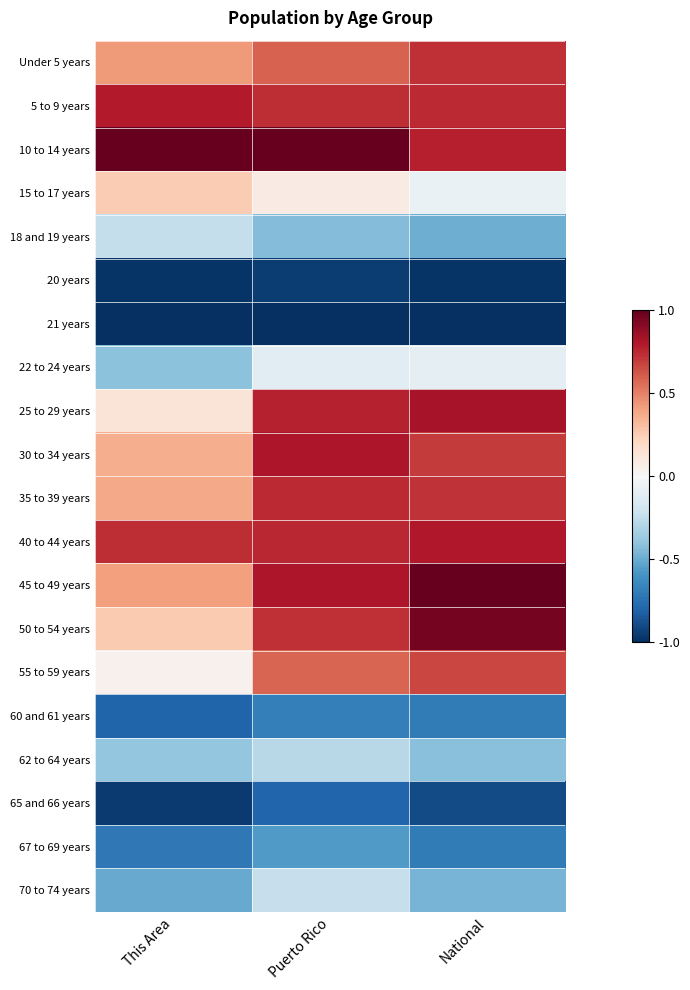

What is the difference between the highest and lowest values at National?

2.0